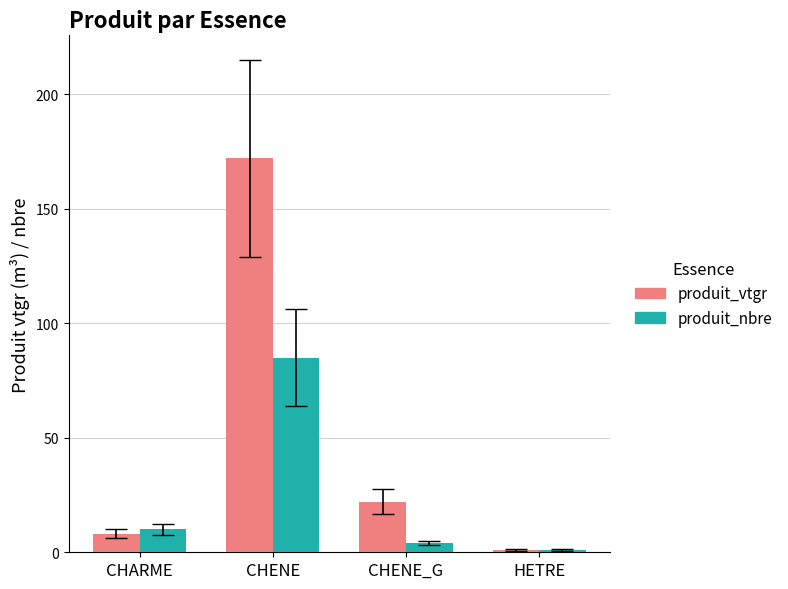

Between CHENE_G and HETRE, which series saw the biggest shift?

produit_vtgr